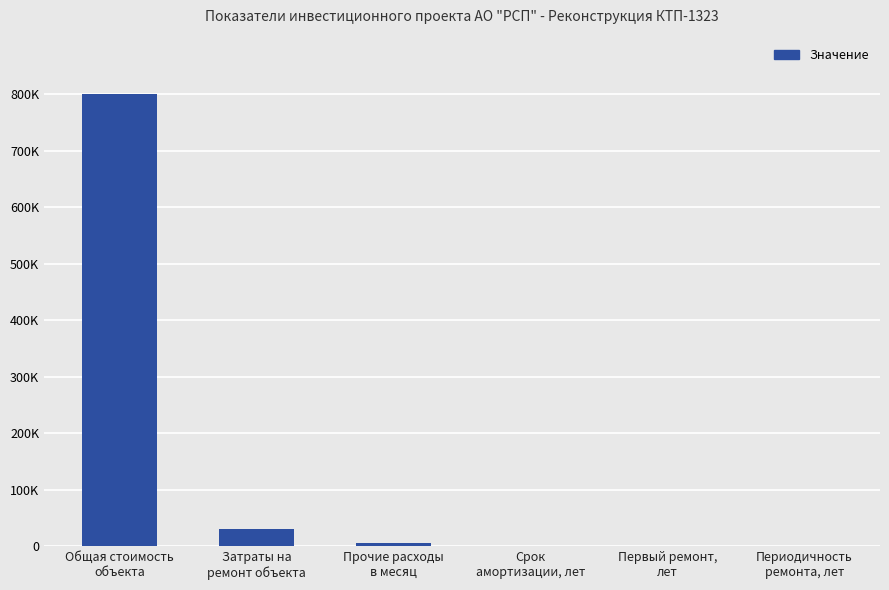

At which category does the chart reach its minimum across all series?

Периодичность
ремонта, лет